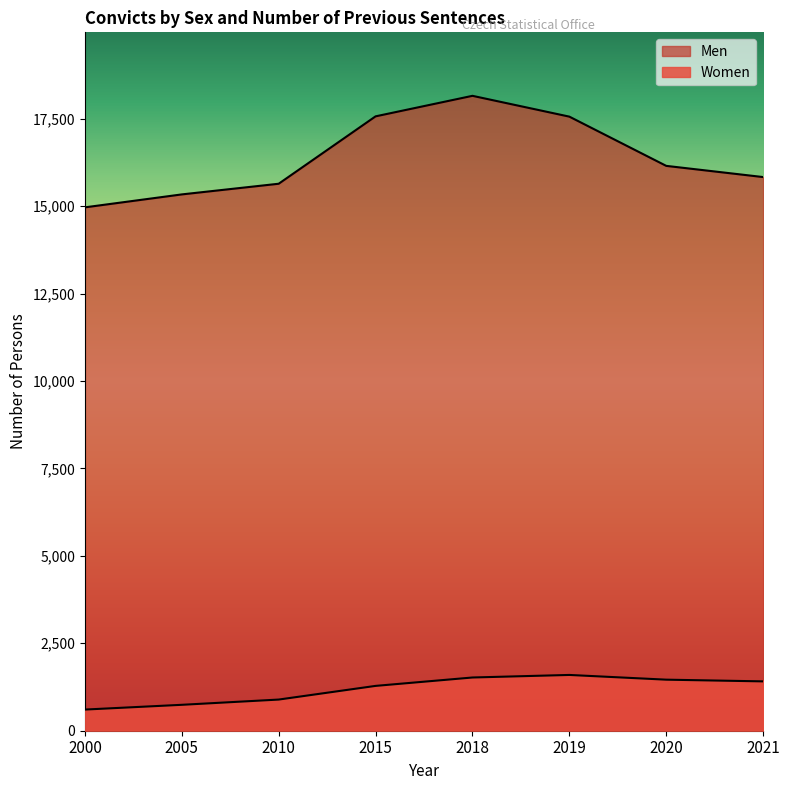

List the labels in order of Men value, largest first.

2018, 2015, 2019, 2020, 2021, 2010, 2005, 2000